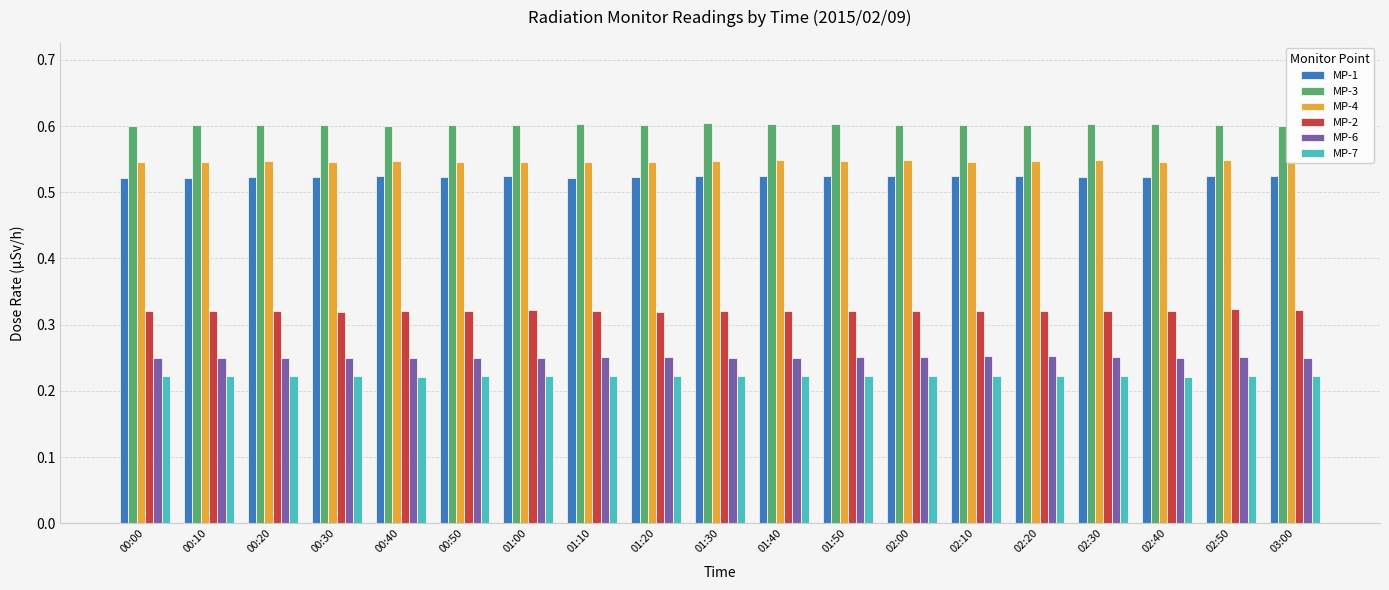

What is the sum of the MP-4 values at 01:50 and 02:20?

1.1